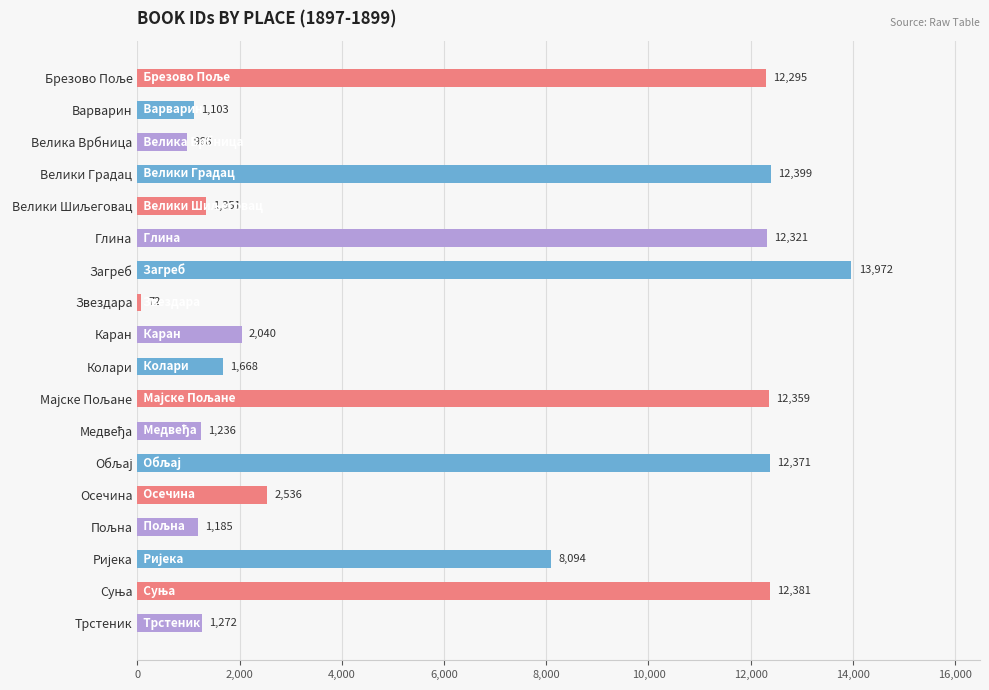

What is the average value?

6090